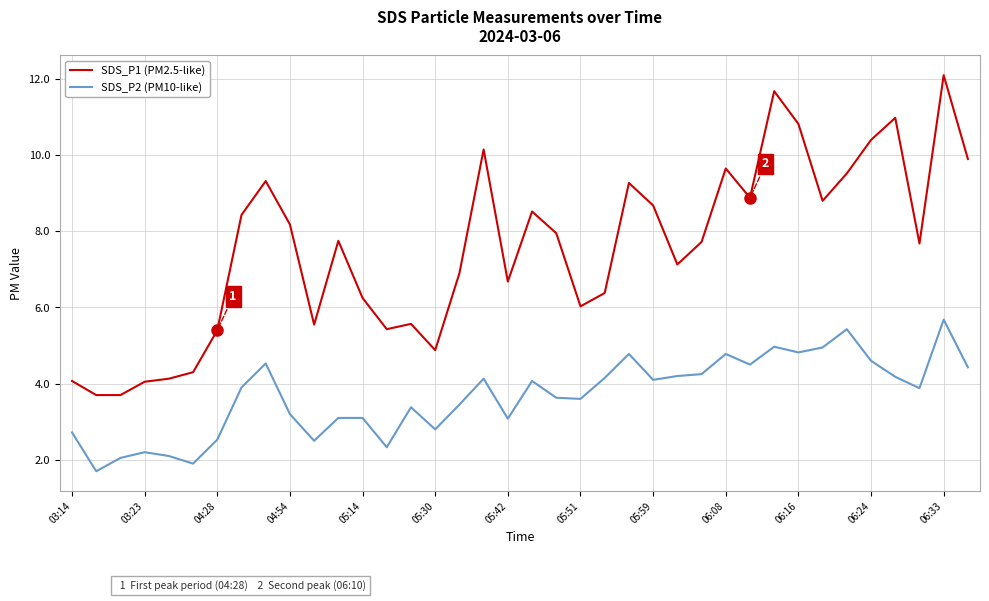

What are all the series names shown in the legend?

SDS_P1 (PM2.5-like), SDS_P2 (PM10-like)